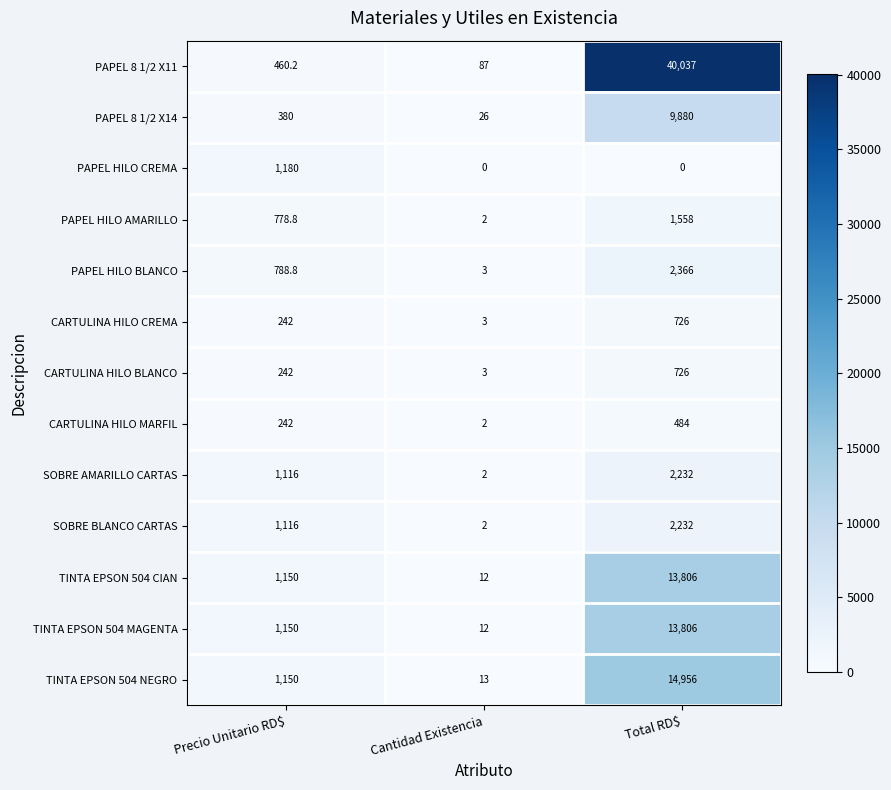

Is it true that PAPEL 8 1/2 X14 equals 45.6 at Cantidad Existencia?

False